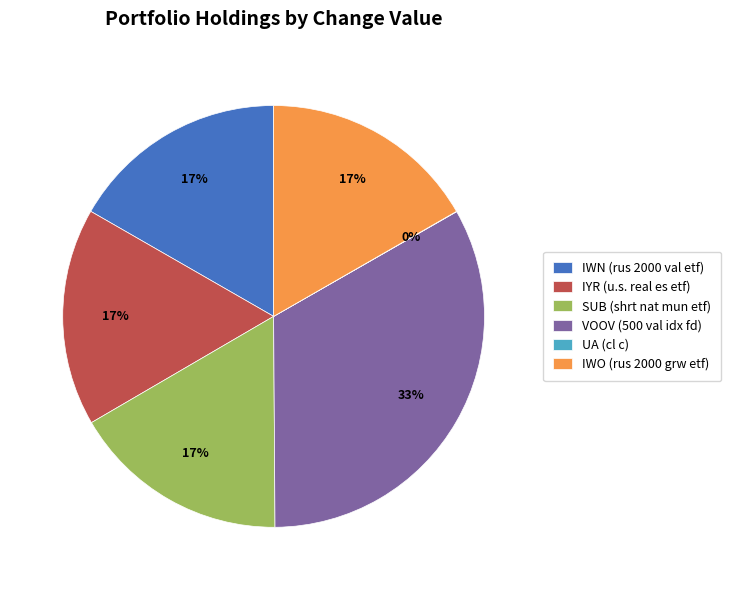

Is there any slice that represents more than half of the pie?

No